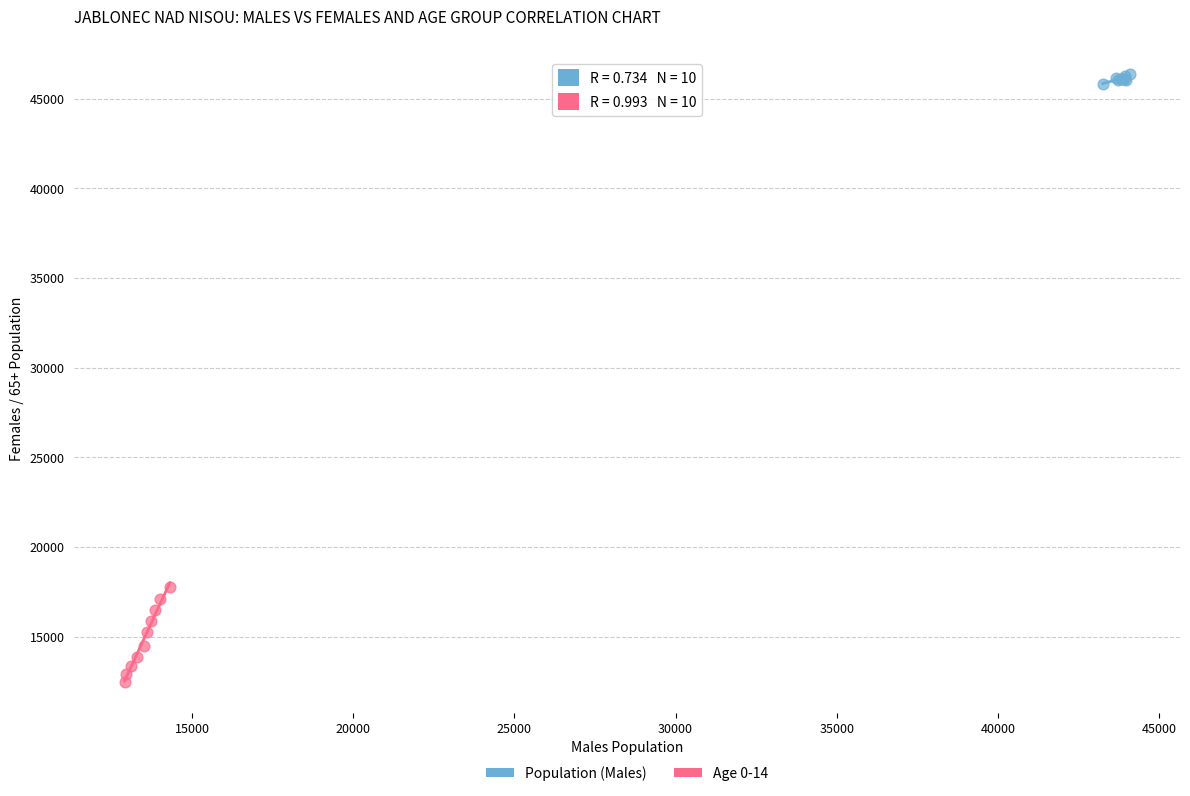

Which series has the widest spread of Y values?

Age 0-14